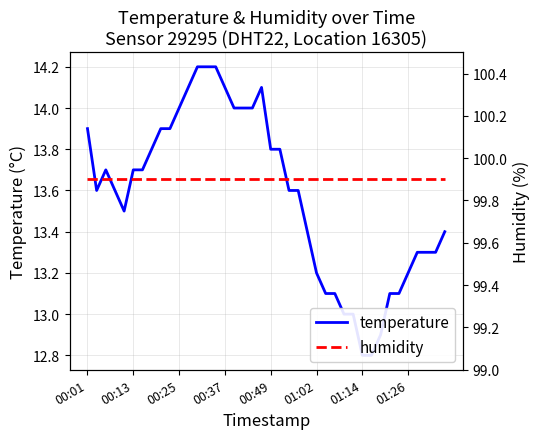

Is the value of humidity at 34 greater than the value of temperature at 34?

Yes